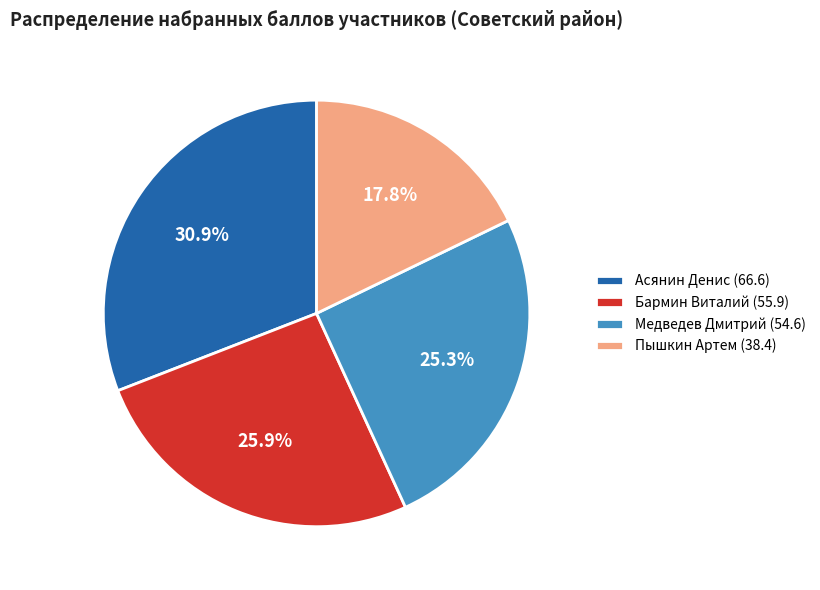

The Медведев Дмитрий (54.6) slice represents 25% of the pie. True or false?

True